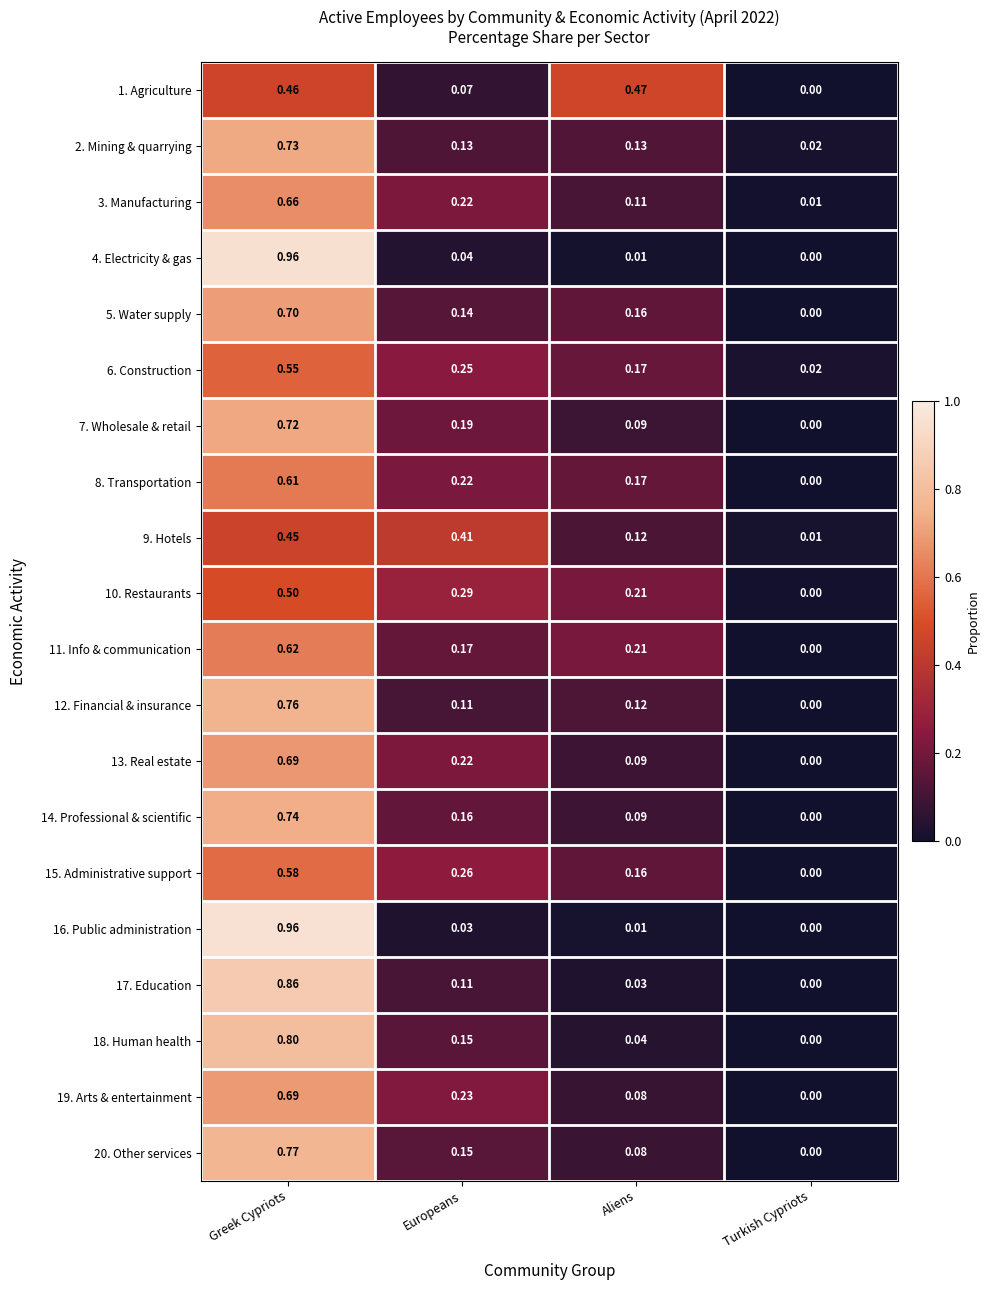

Rank the categories by 11. Info & communication value from highest to lowest.

Greek Cypriots, Aliens, Europeans, Turkish Cypriots